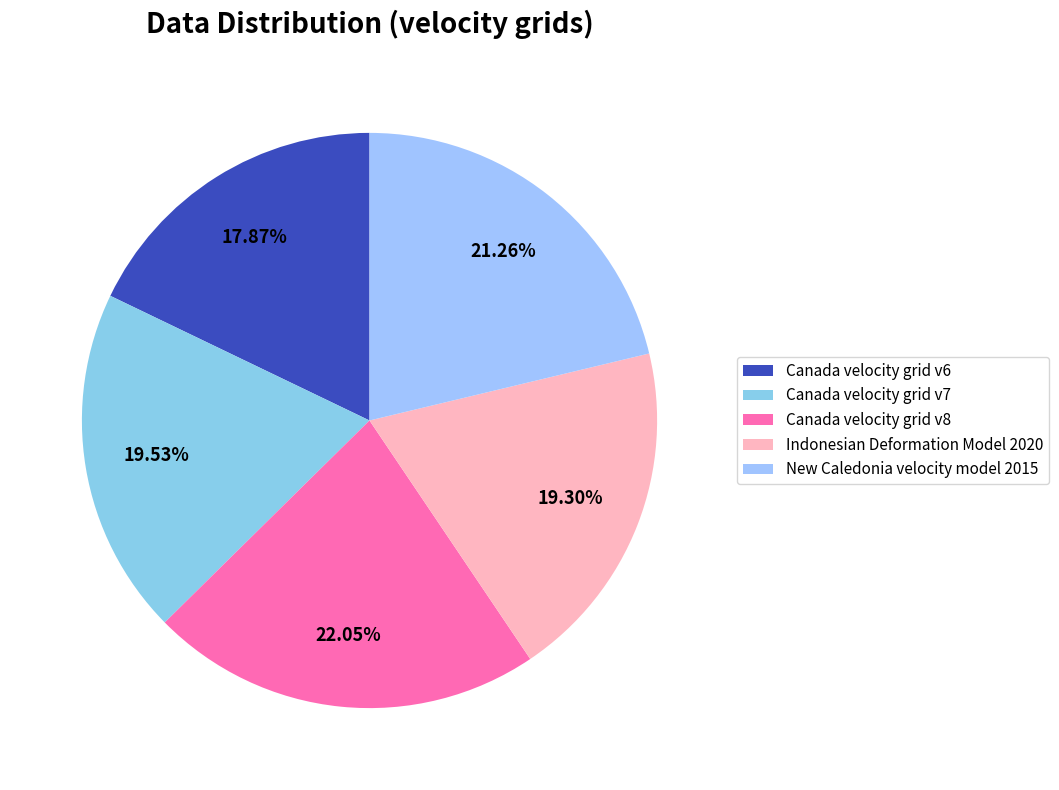

What is the total percentage of Canada velocity grid v7 and New Caledonia velocity model 2015?

40.8%